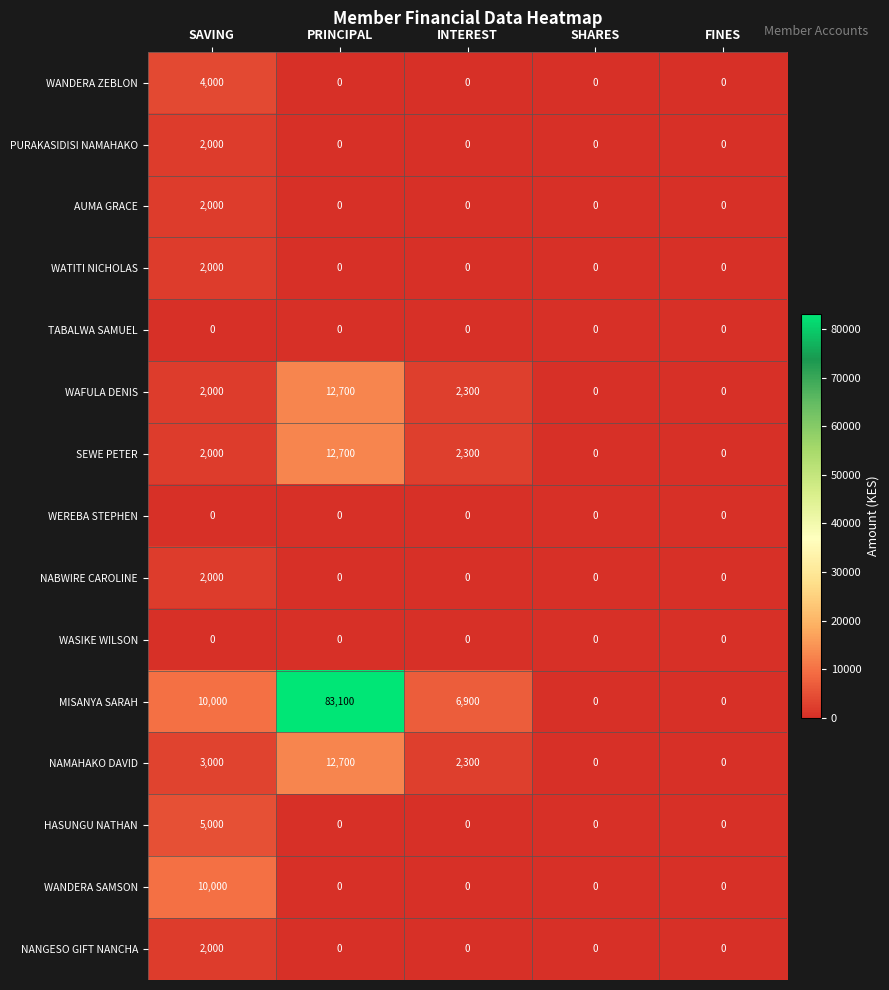

What is the maximum value shown in the chart?

83100